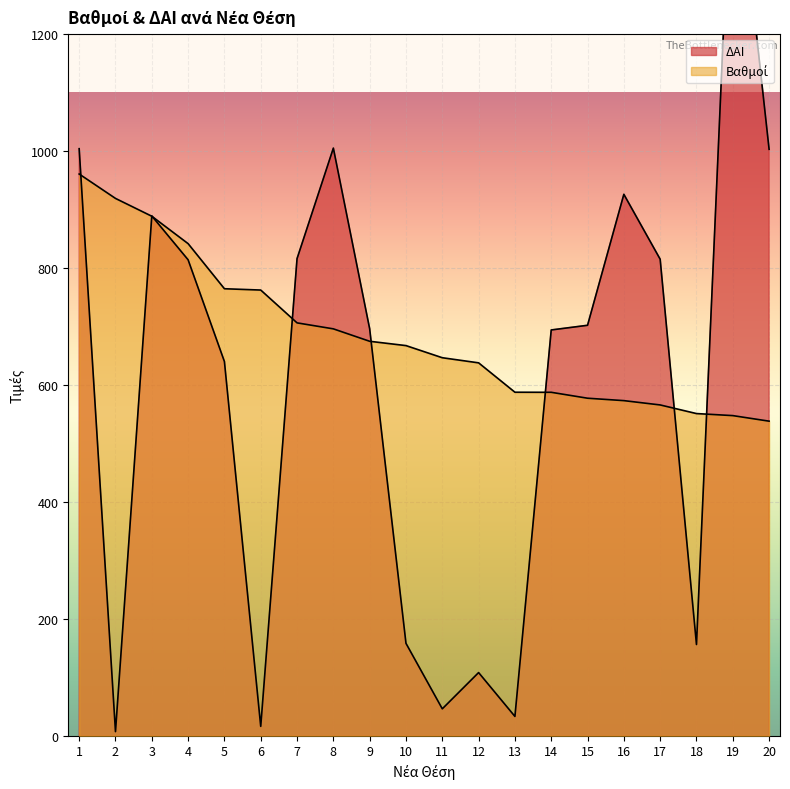

How many lines are shown in the chart?

2